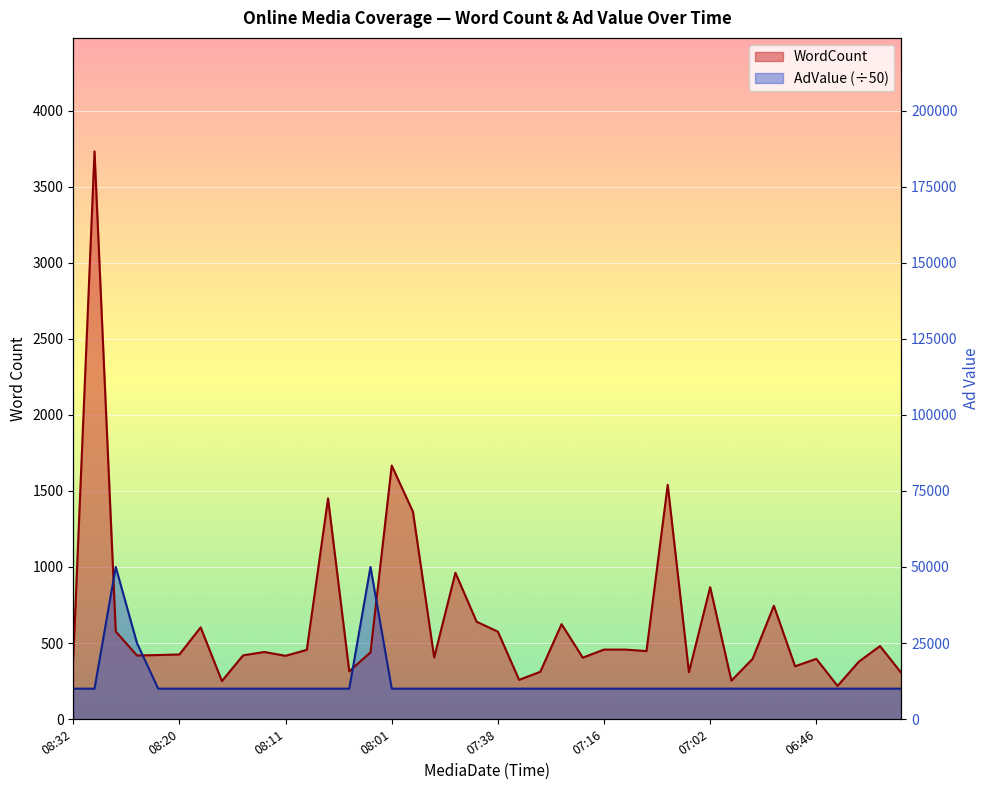

At which category does the chart reach its minimum across all series?

08:32